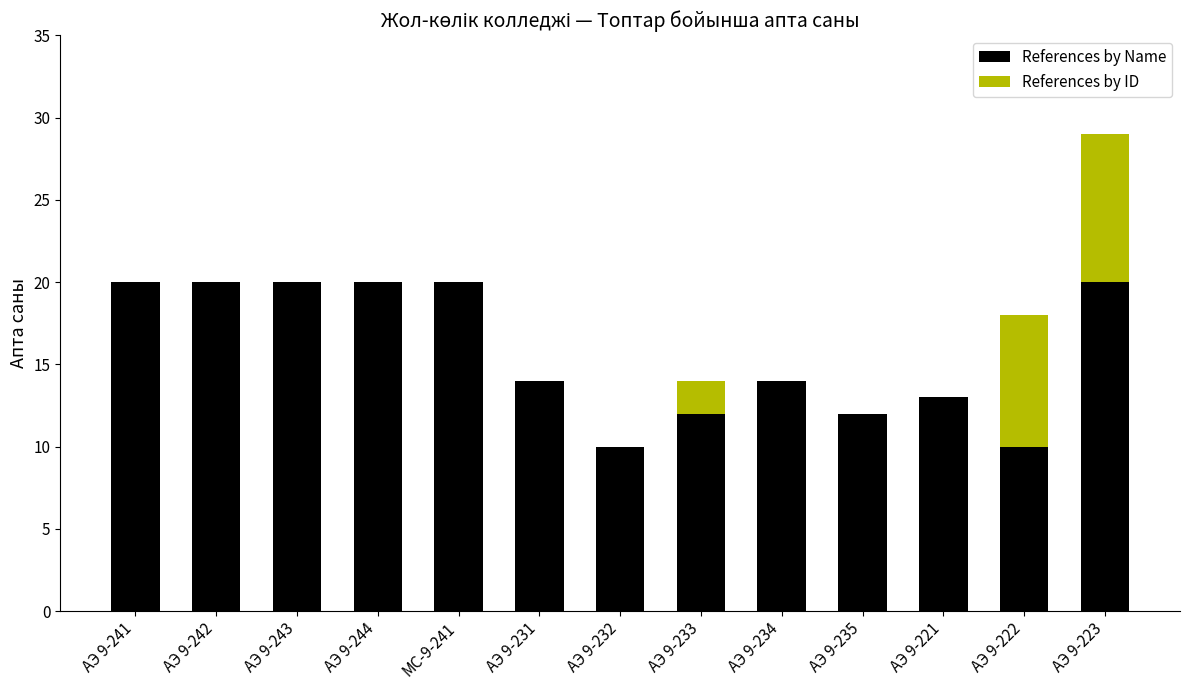

Reading right to left, what are the values for References by Name?

АЭ 9-223=20	АЭ 9-222=10	АЭ 9-221=13	АЭ 9-235=12	АЭ 9-234=14	АЭ 9-233=12	АЭ 9-232=10	АЭ 9-231=14	МС-9-241=20	АЭ 9-244=20	АЭ 9-243=20	АЭ 9-242=20	АЭ 9-241=20